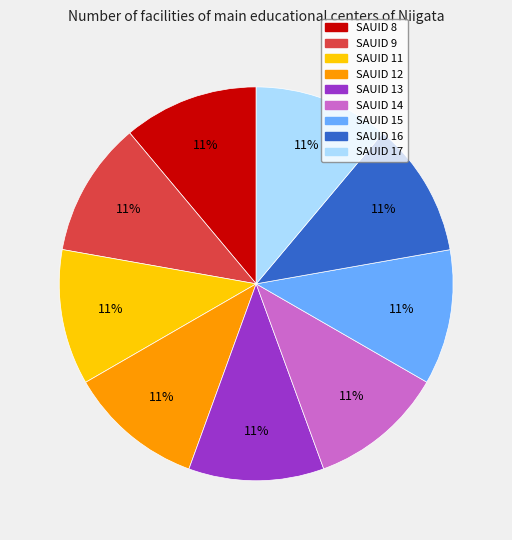

Is there any slice that represents more than half of the pie?

No